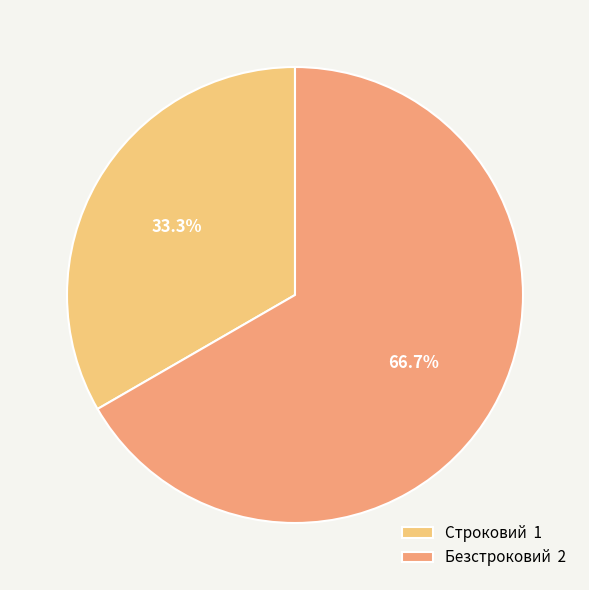

Count the number of slices in the pie.

2